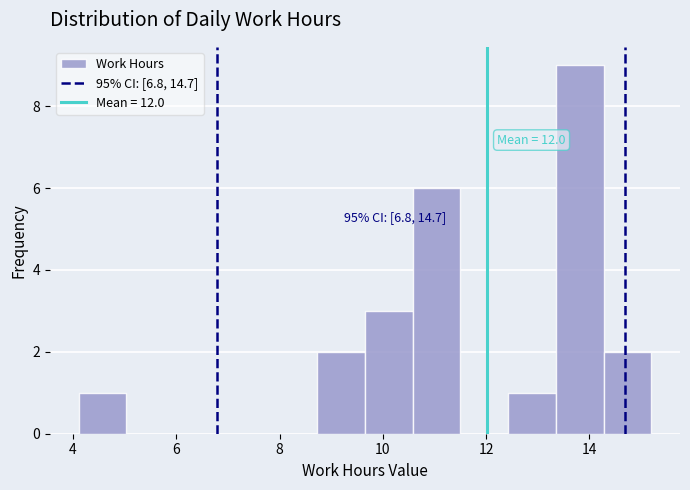

Which range on the x-axis has the tallest bar?

13.4 to 14.2